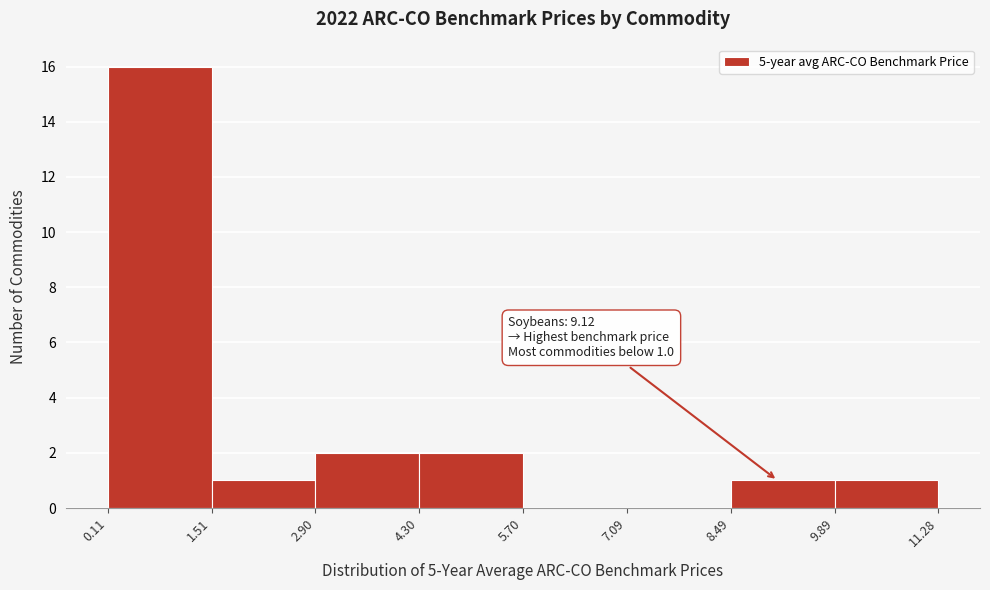

Which range on the x-axis has the tallest bar?

0.11 to 1.51